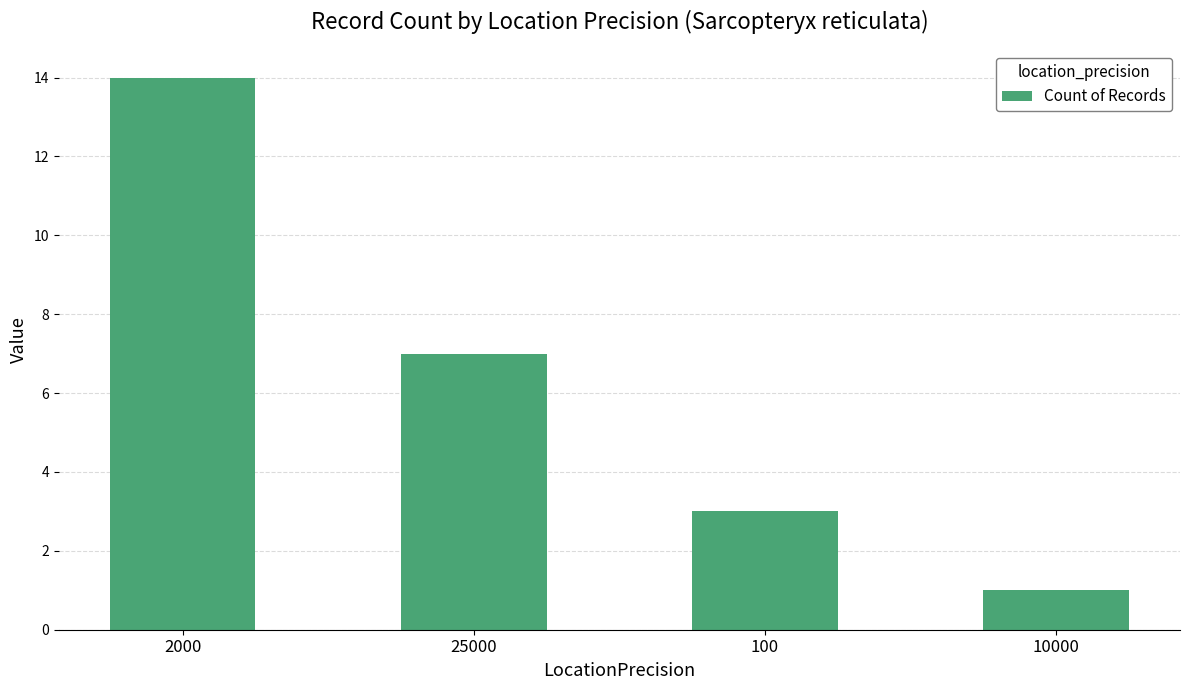

Reading right to left, list all the values displayed in this chart.

1	3	7	14